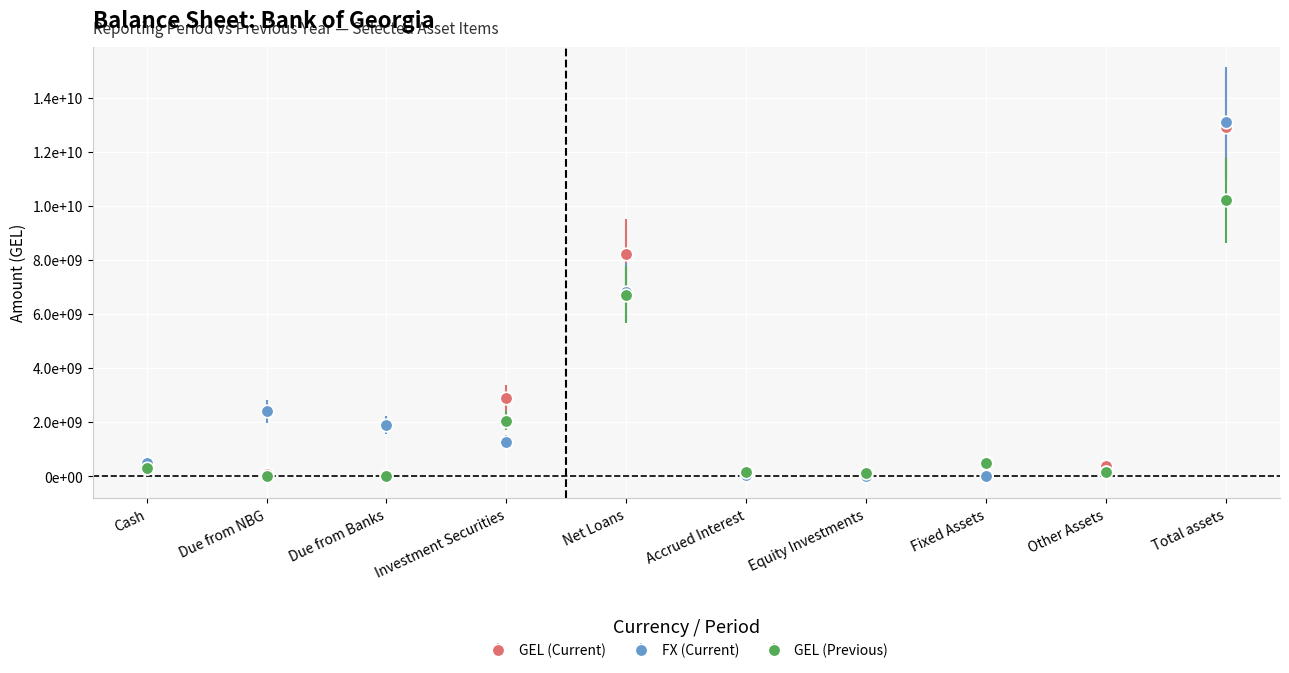

At which label does FX (Current) first exceed 1281775653?

Due from NBG